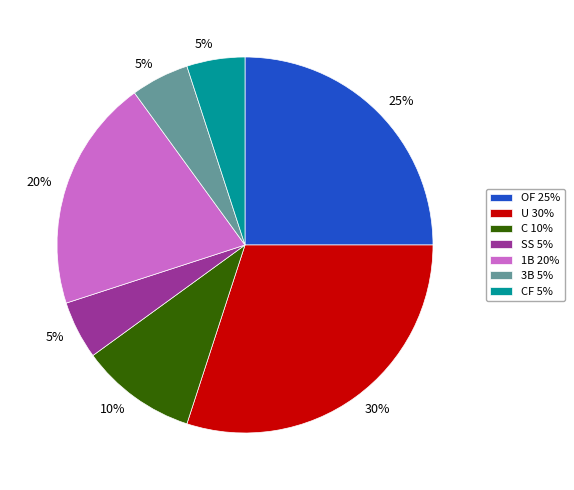

Approximately how many times larger is the value at CF 5% compared to C 10%?

0.5